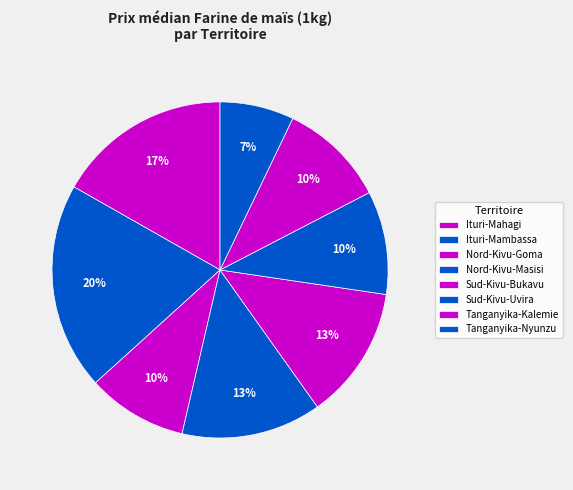

Is it true that Ituri-Mambassa is 20% of the pie?

True